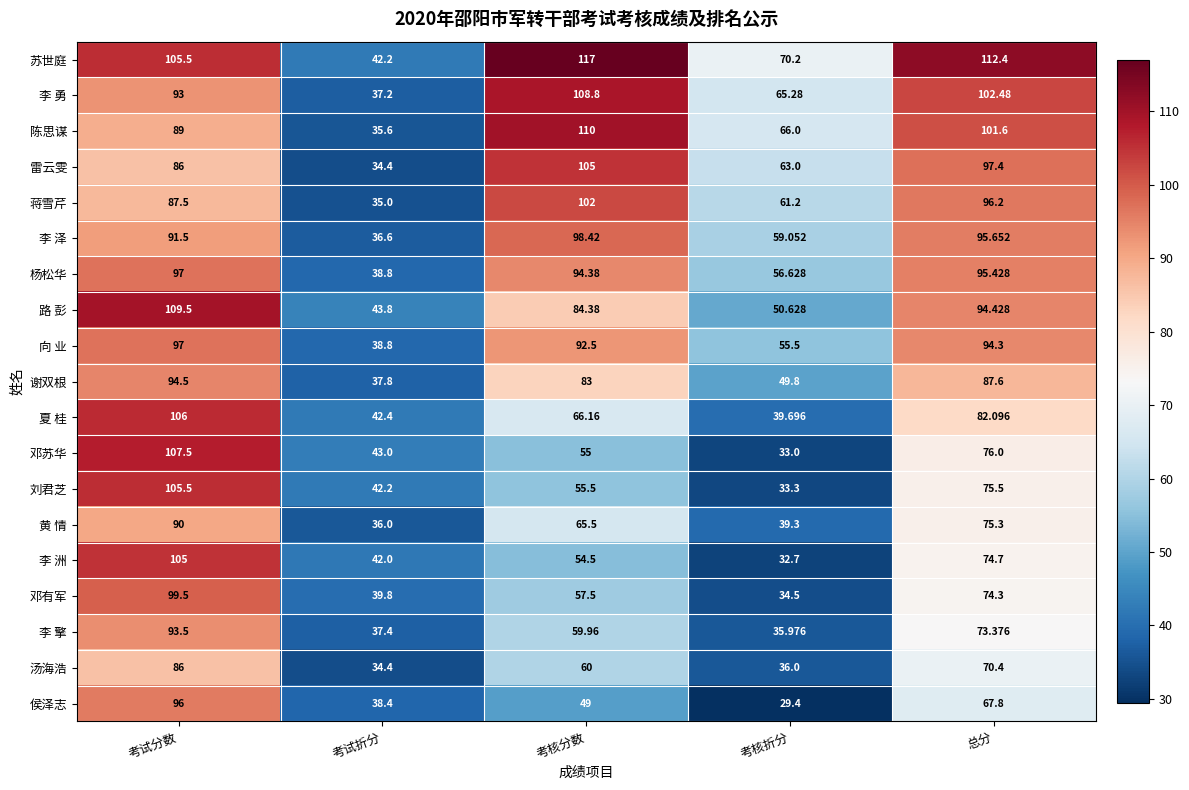

Rank the categories by 路 彭 value from highest to lowest.

考试分数, 总分, 考核分数, 考核折分, 考试折分